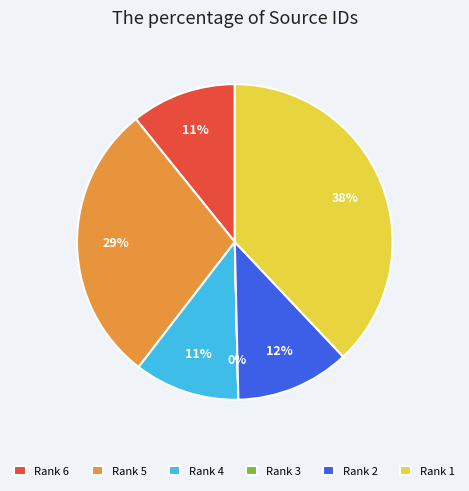

To the nearest percent, what portion does Rank 4 represent?

11%